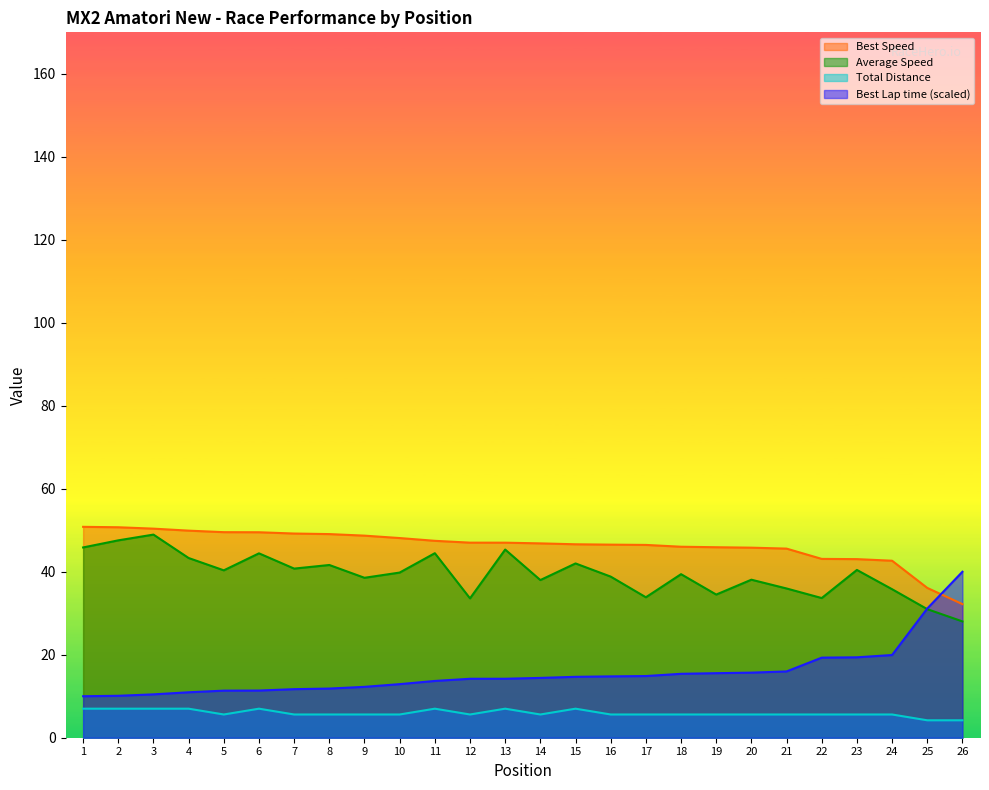

How many data points in Best Speed are less than 47?

13